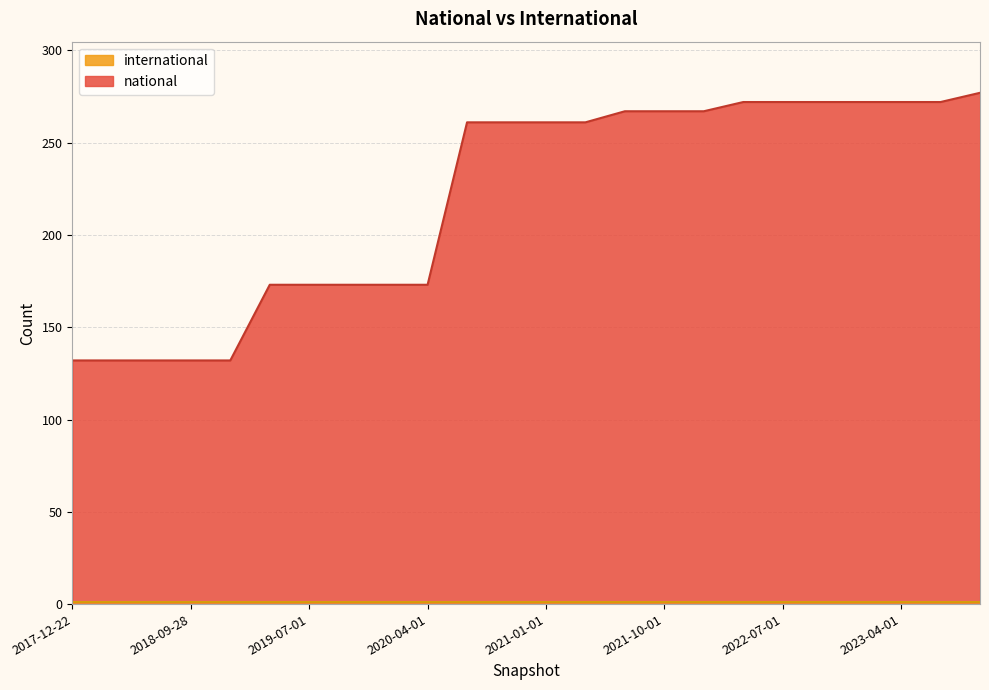

List the labels in order of value, largest first.

2023-10-01, 2022-04-01, 2022-07-01, 2022-10-01, 2023-01-01, 2023-04-01, 2023-07-01, 2021-07-01, 2021-10-01, 2022-01-01, 2020-07-01, 2020-10-01, 2021-01-01, 2021-04-01, 2019-04-06, 2019-07-01, 2019-10-09, 2020-01-01, 2020-04-01, 2017-12-22, 2018-04-09, 2018-07-11, 2018-09-28, 2019-01-01